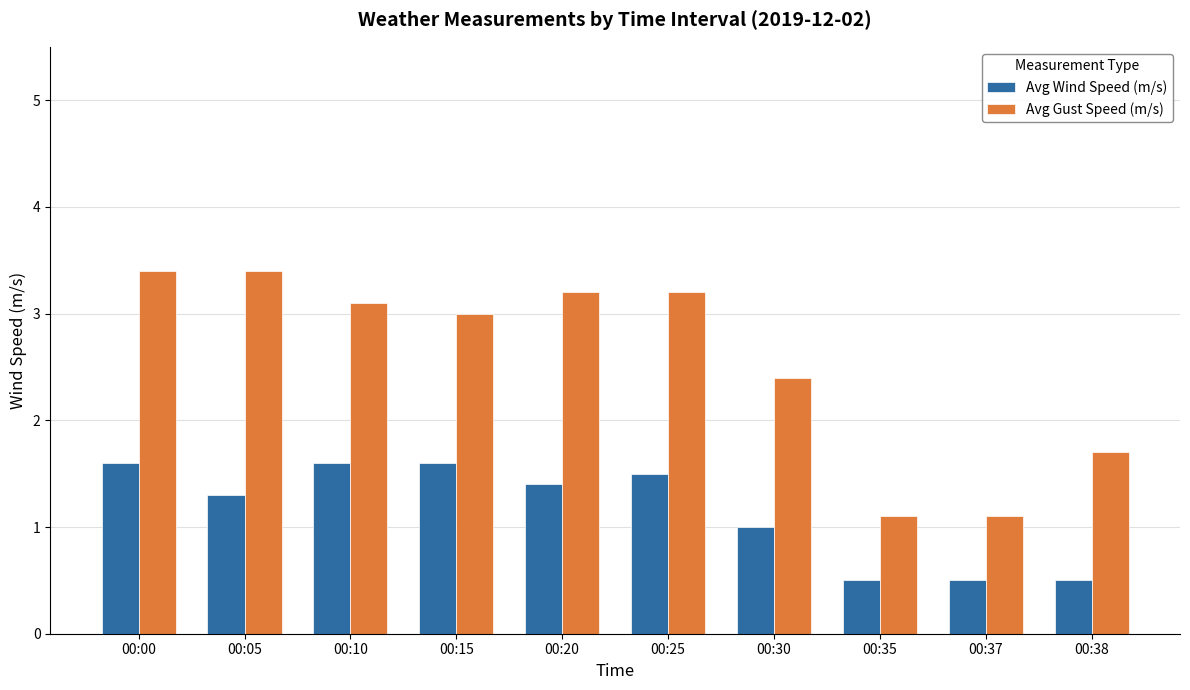

Which series has the largest range (max minus min)?

Avg Gust Speed (m/s)